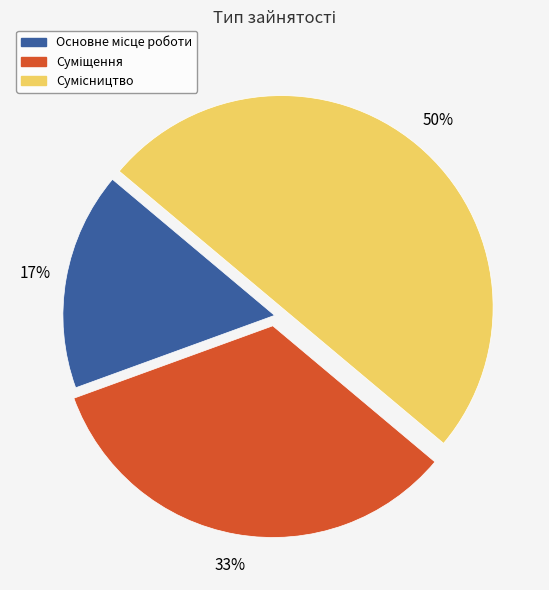

To the nearest percent, what is the average slice percentage?

33%